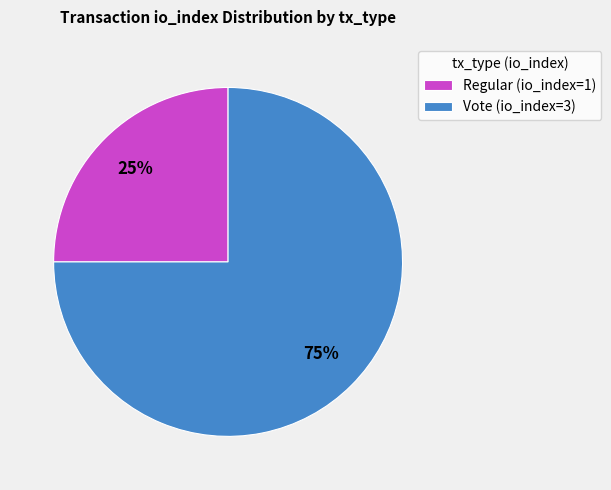

To the nearest percent, what is the difference between the Regular (io_index=1) and Vote (io_index=3) slice percentages?

50%